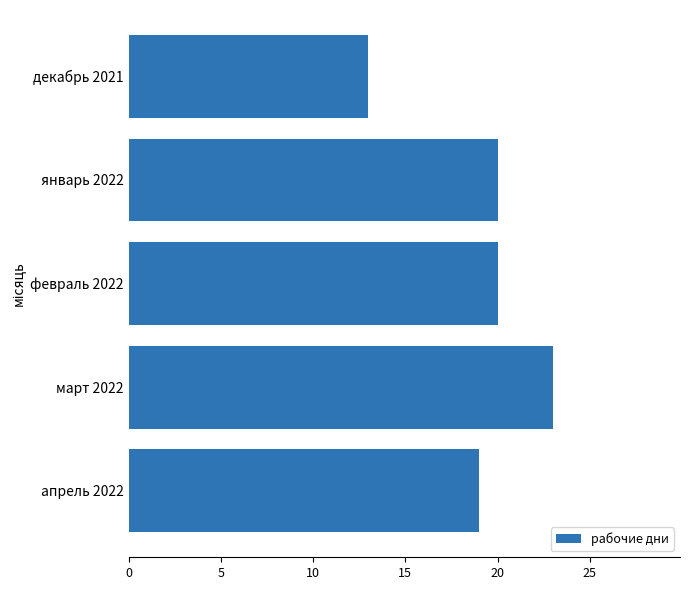

What is the ratio of the value at декабрь 2021 to the value at март 2022?

0.6